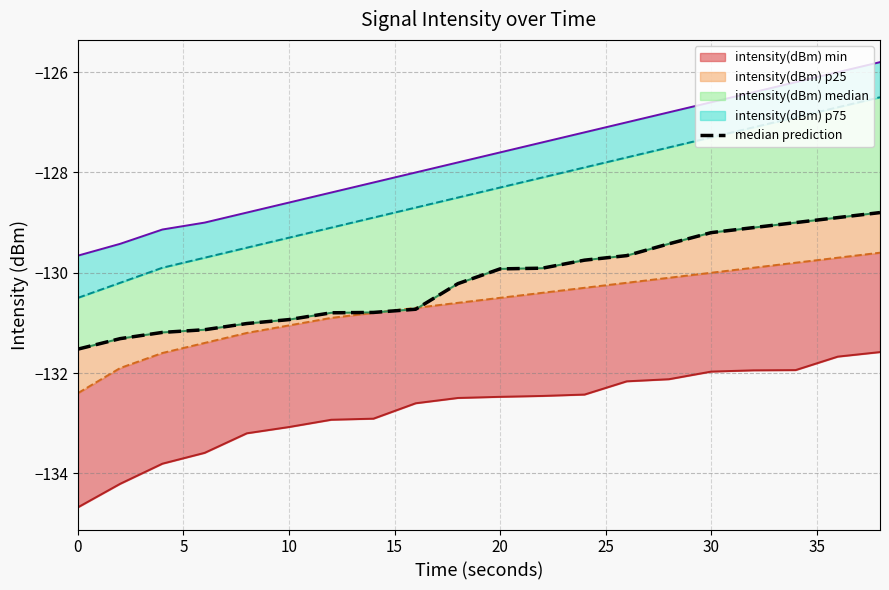

What is the highest value of the intensity(dBm) median line series?

-128.8